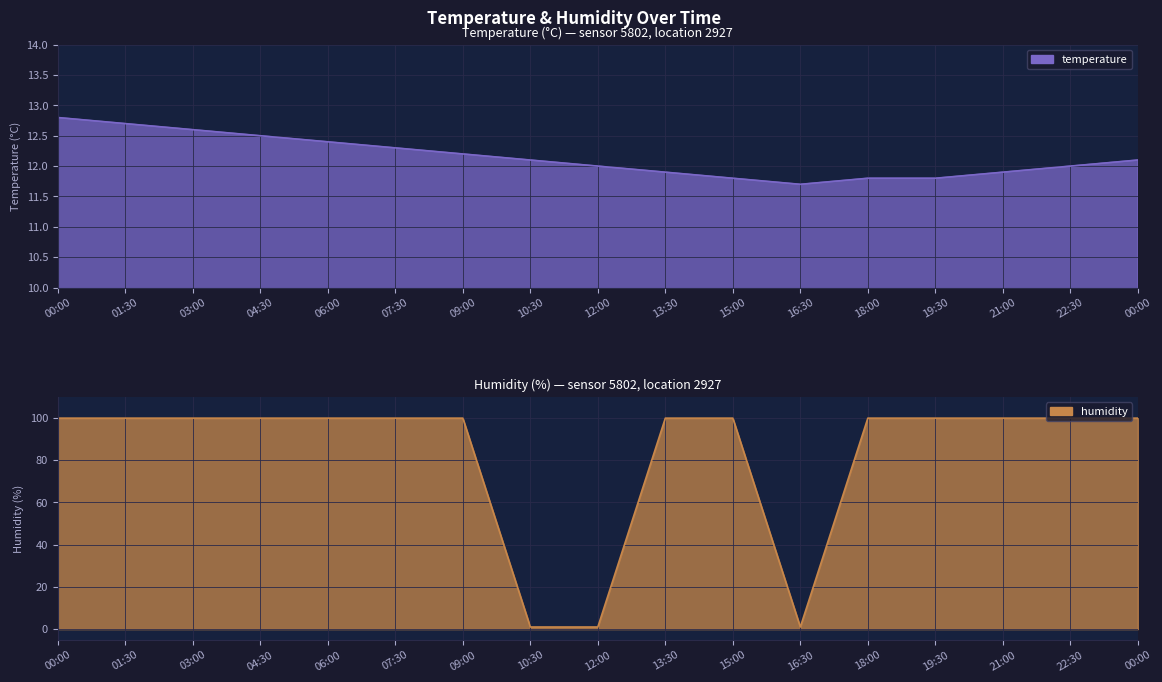

Rank the series by their average value, from highest to lowest.

humidity, temperature